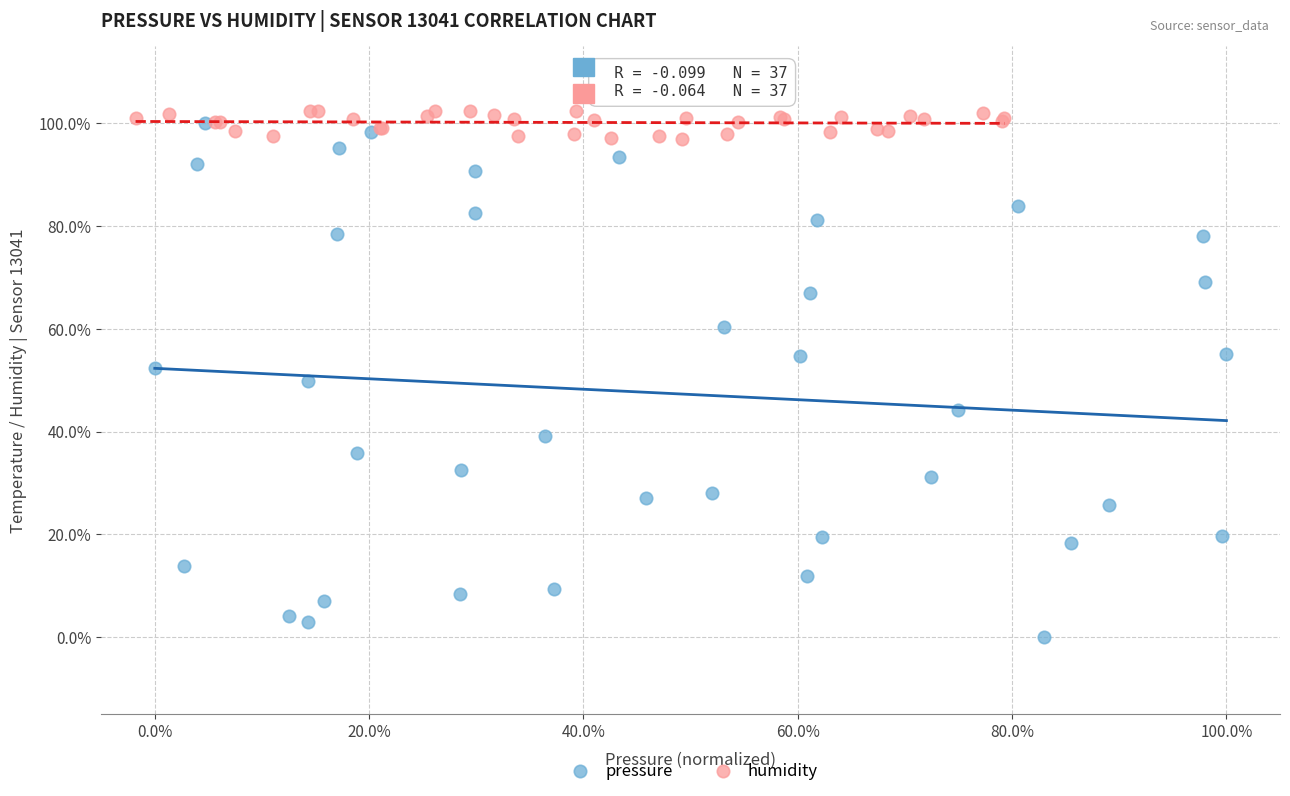

What are all the series names shown in the legend?

pressure, humidity